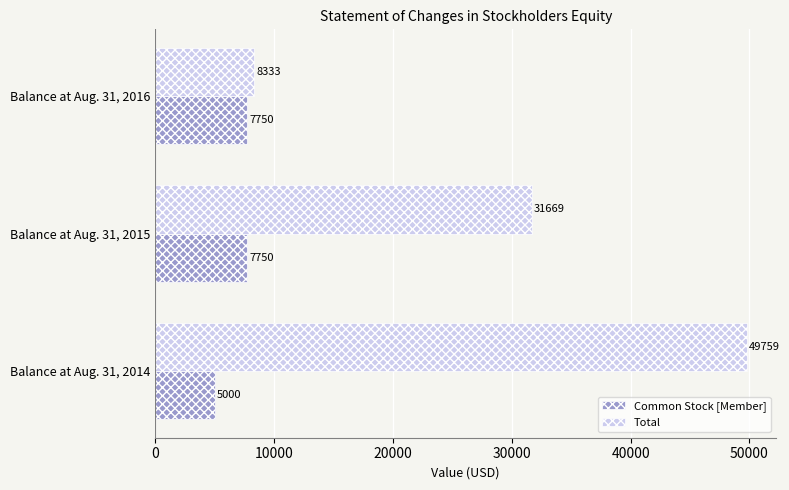

How many distinct data groups are displayed?

2